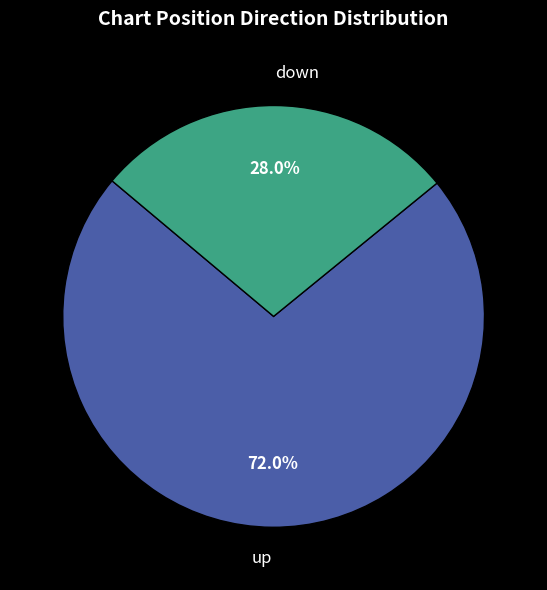

How many segments does this pie chart have?

2